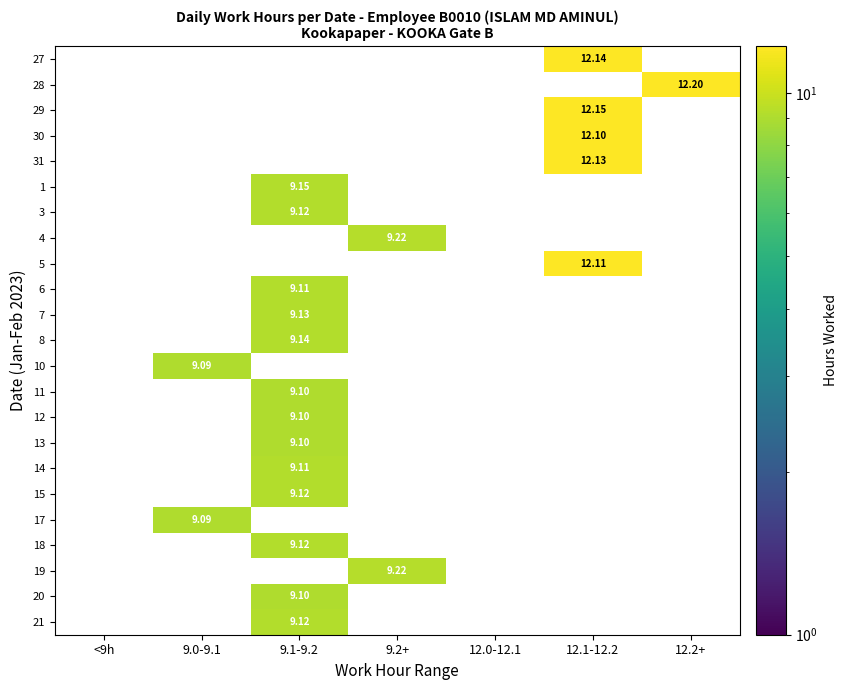

The value of 8 at <9h is 4.6. True or false?

False